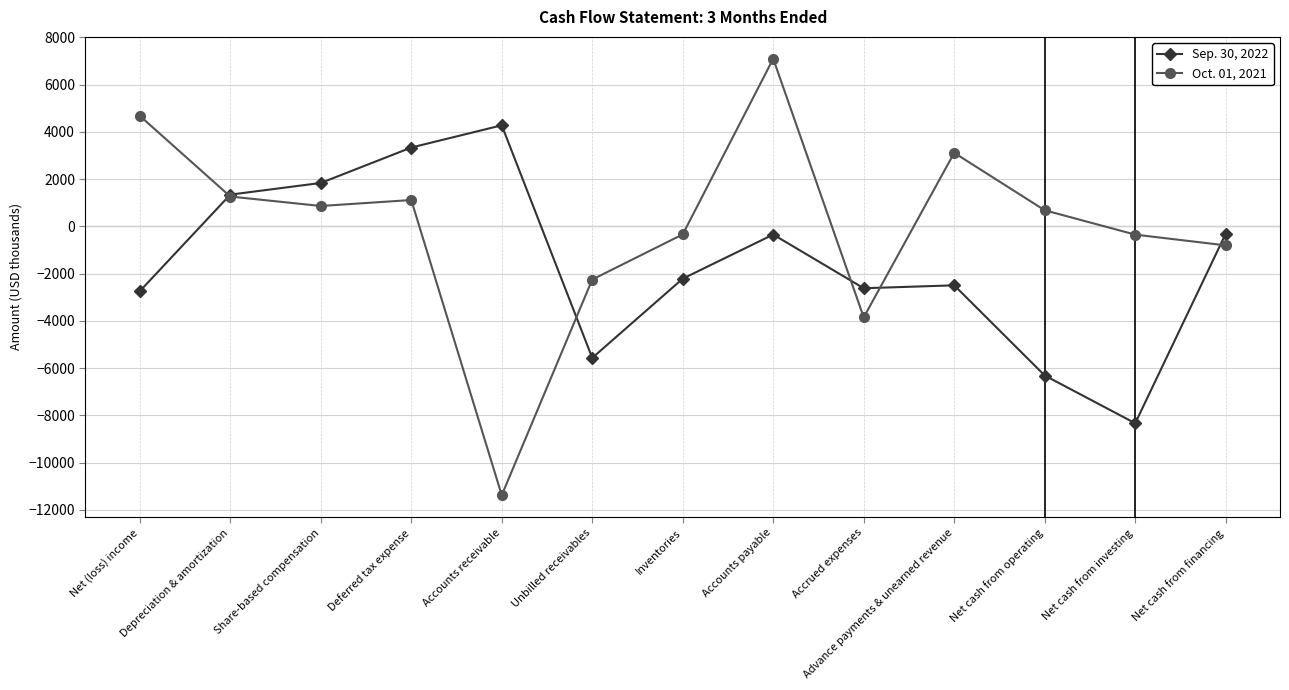

What is the average value of the Oct. 01, 2021 series?

-12